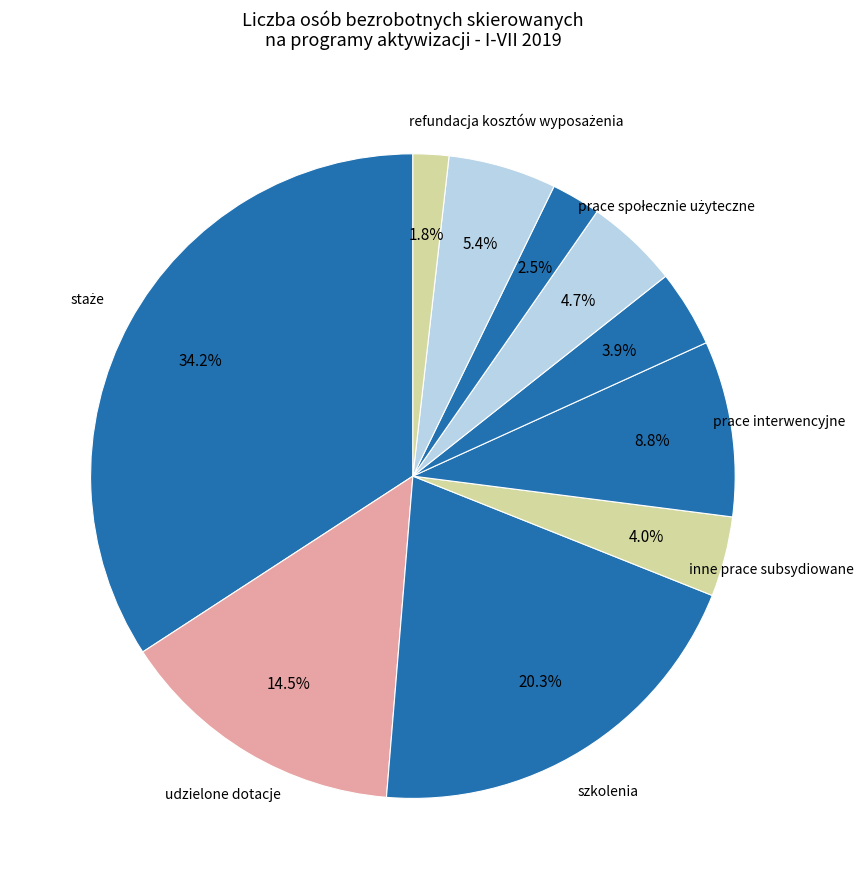

Does any single category account for the majority?

No